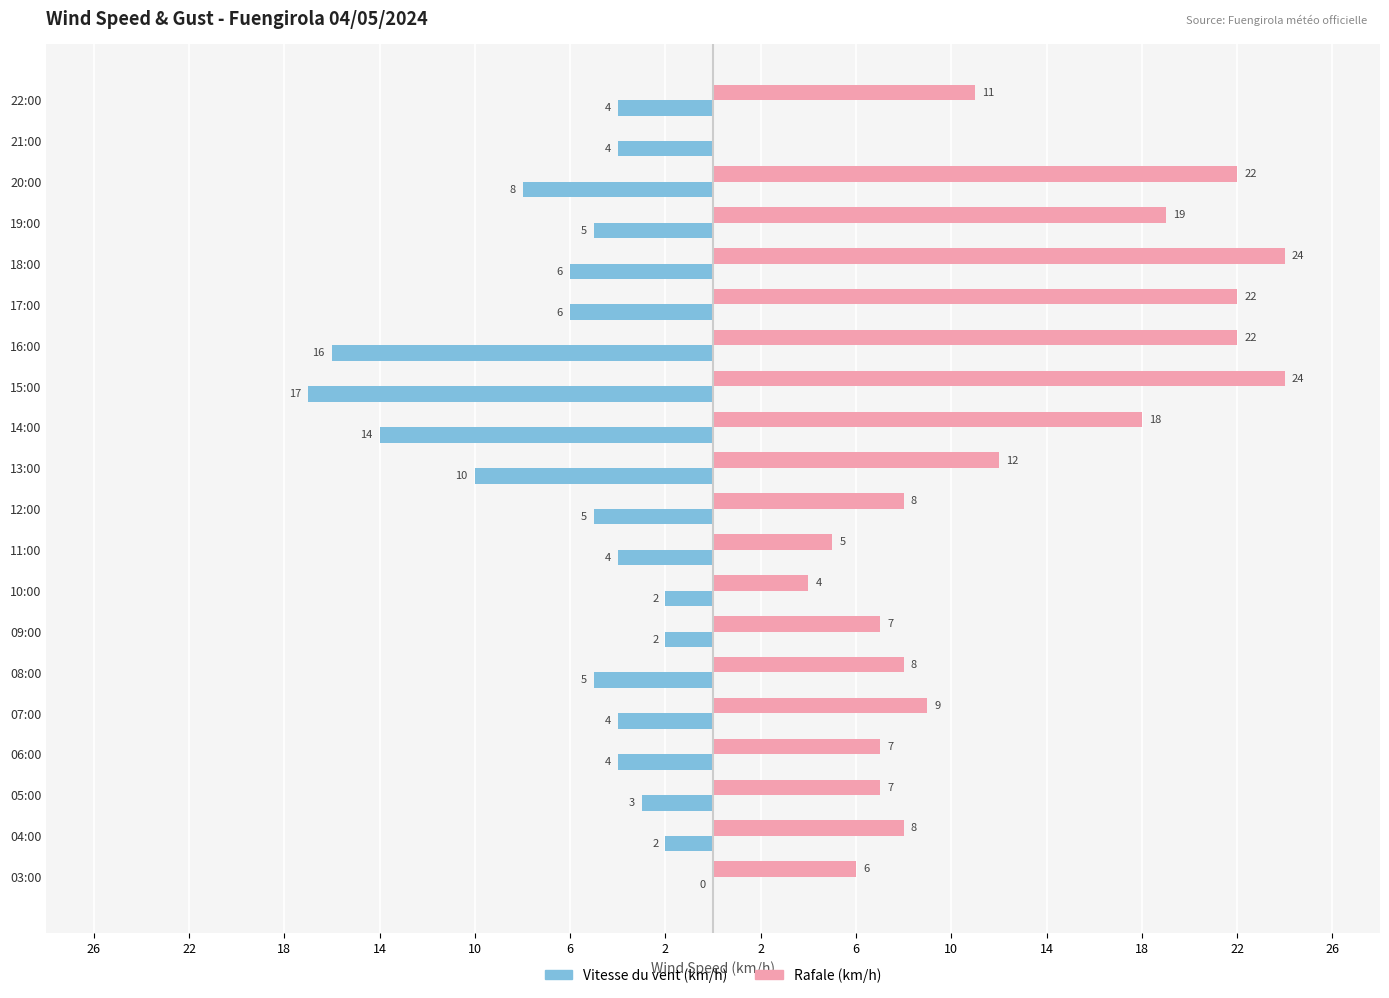

What is the label of the 11th bar from the right?

13:00